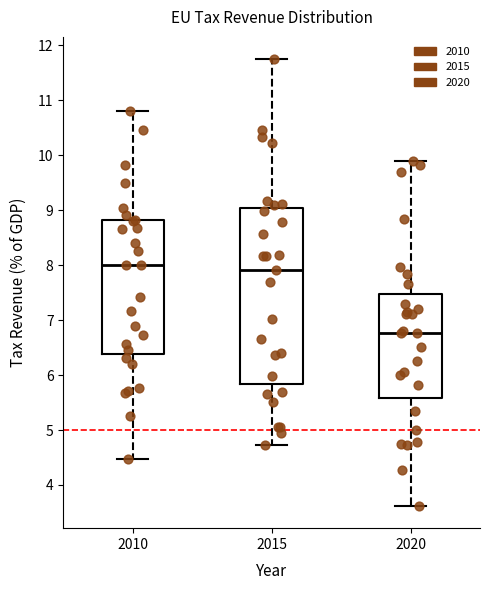

Which box is the tallest, from its lower edge to its upper edge?

2015